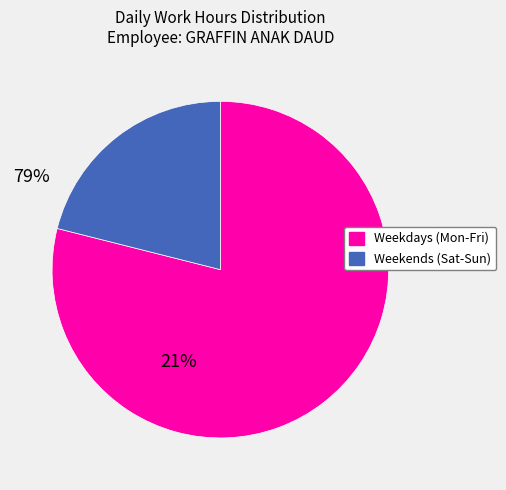

Is there any slice that represents more than half of the pie?

Yes